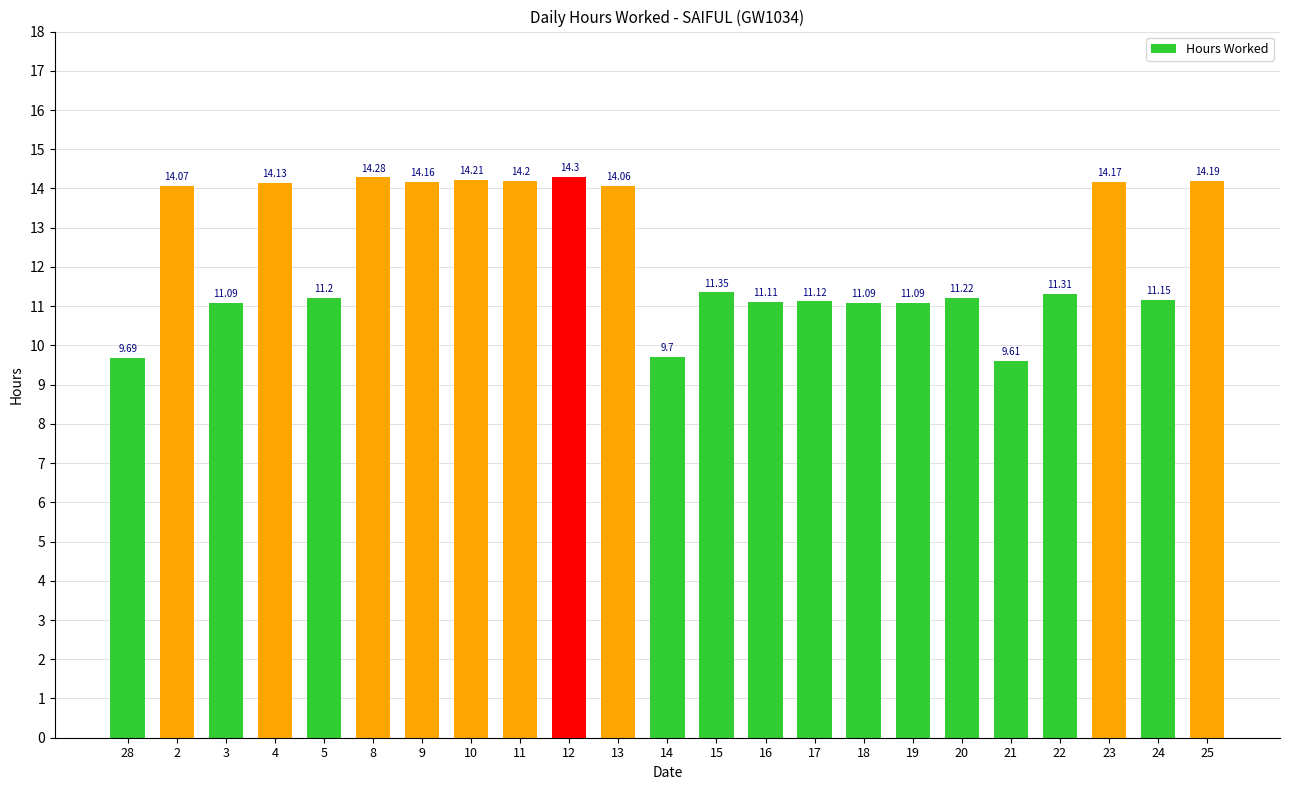

What value does the data have at 2?

14.1